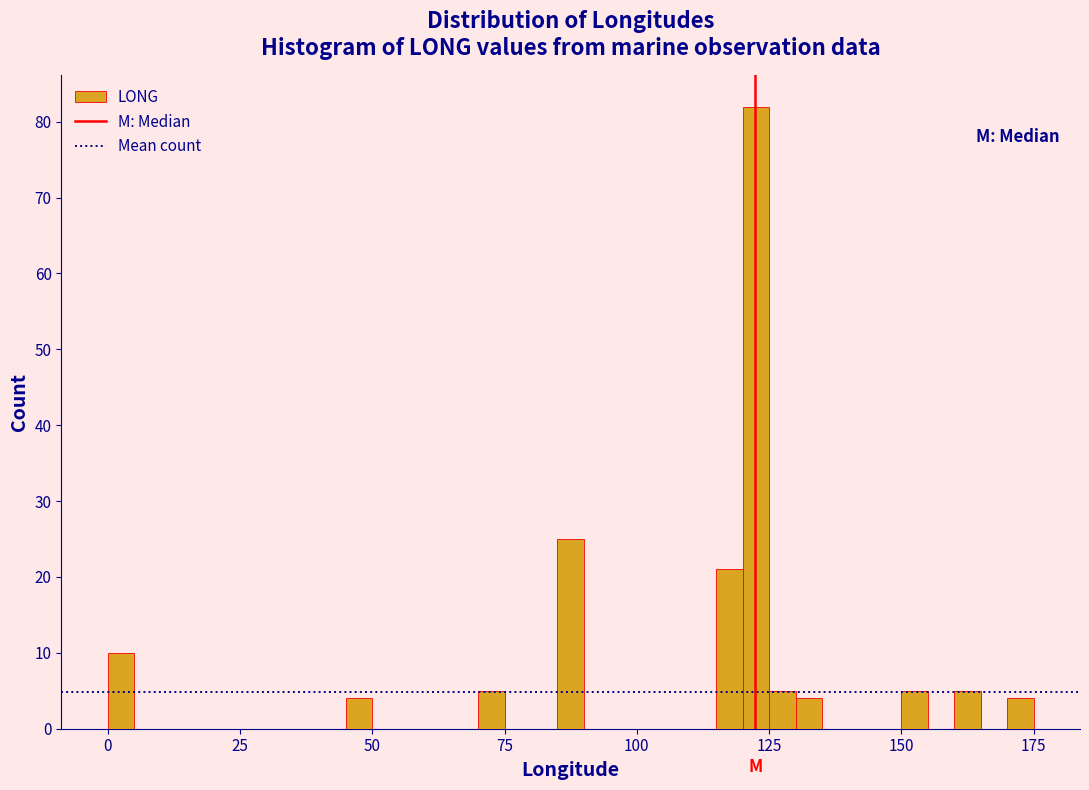

Read against the x-axis, roughly where is the centre of the tallest bar?

125